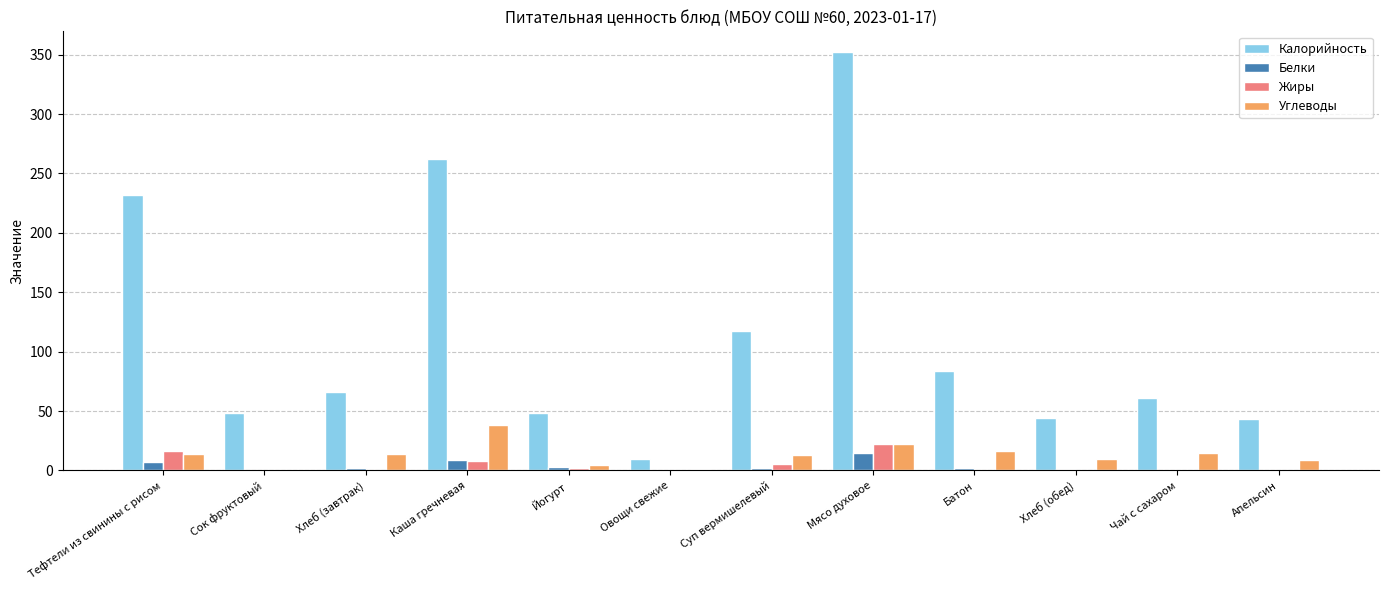

At which category is the sum across all series the highest?

Мясо духовое